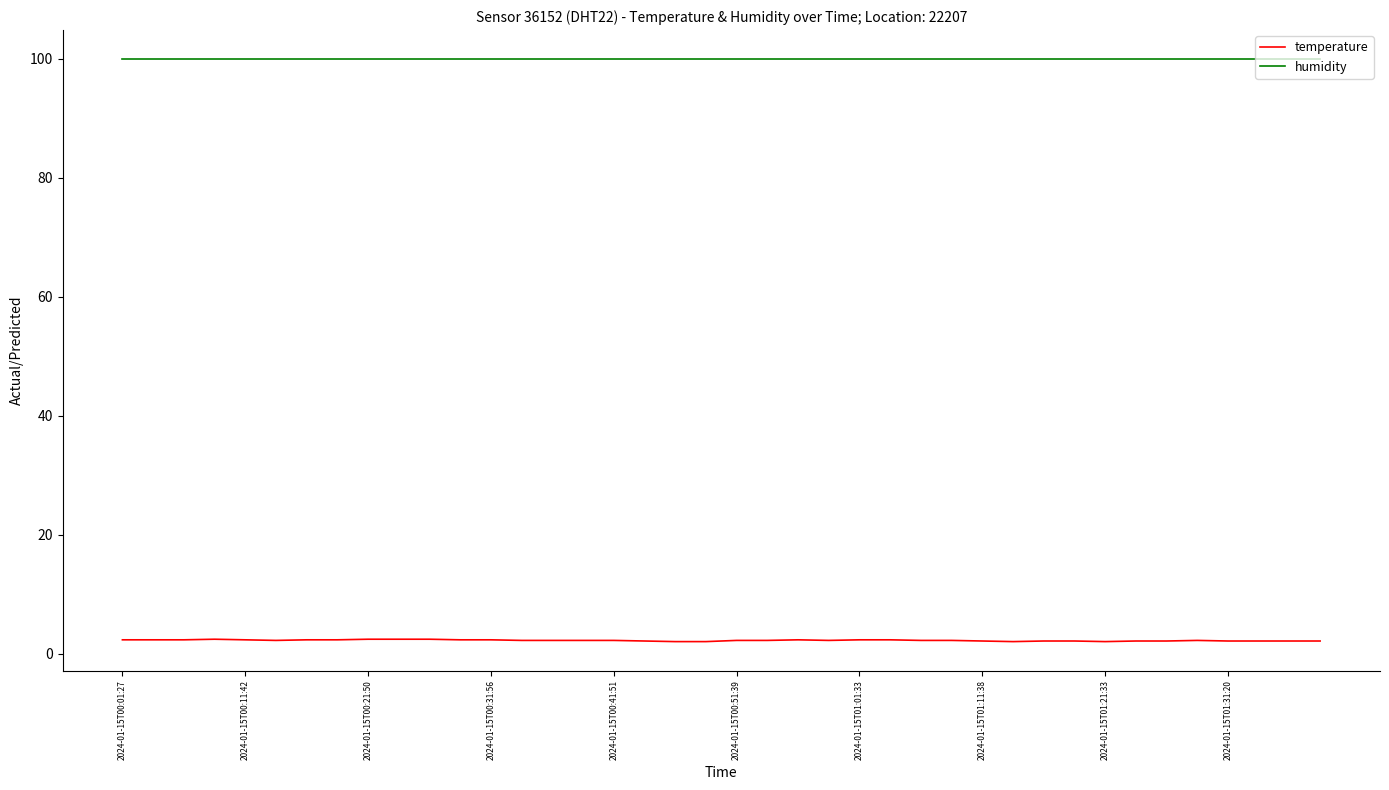

How many lines are shown in the chart?

2